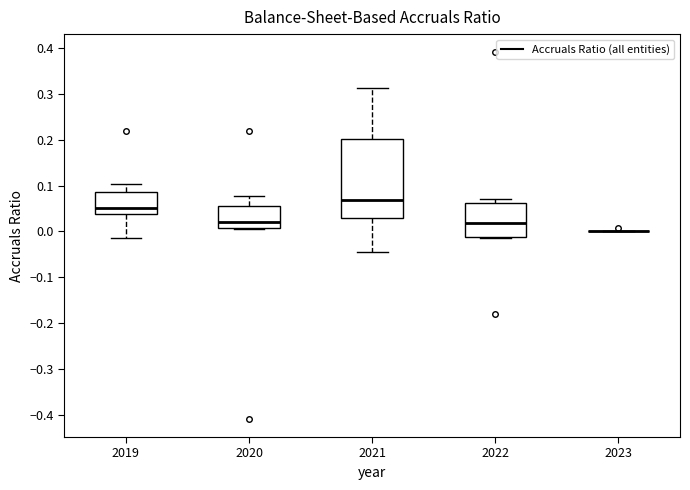

Where does the upper whisker of the box at x = 2019 end on the y-axis? The values are not printed on the chart, so give them approximately, as read against the axis.

0.10